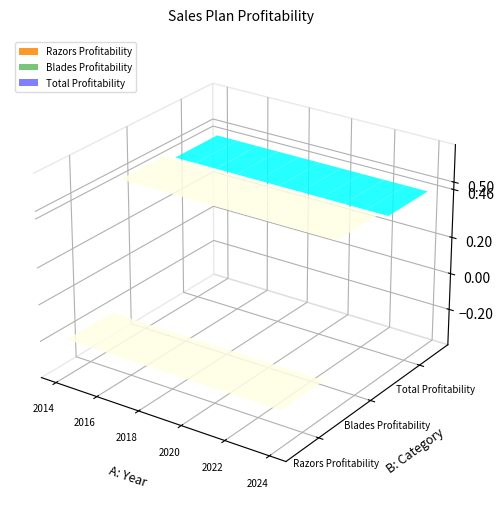

The Razors Profitability series shows -0.3 at 2019. True or false?

False